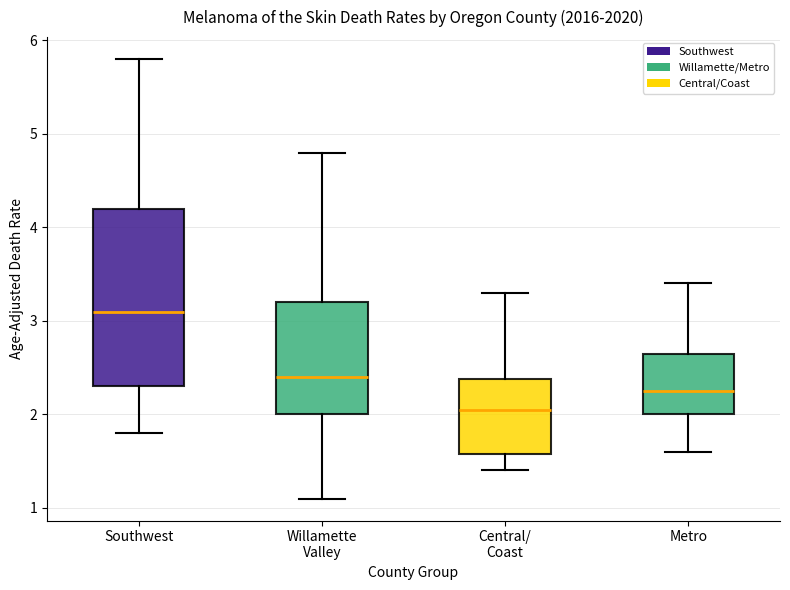

Where does the upper whisker of the box for Willamette Valley end on the y-axis? The values are not printed on the chart, so give them approximately, as read against the axis.

4.8